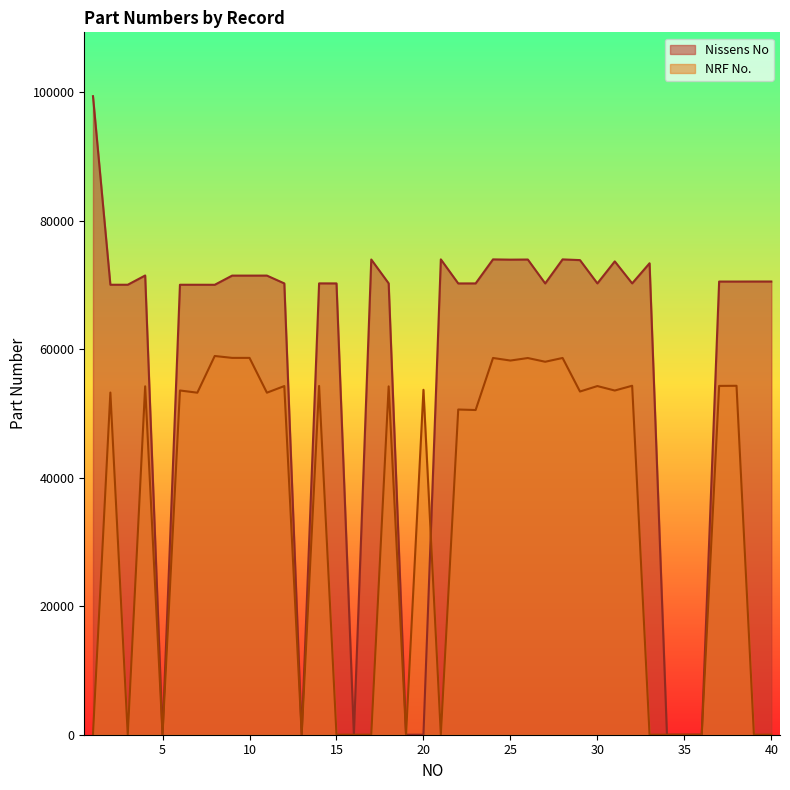

Where is the first local minimum for Nissens No?

2